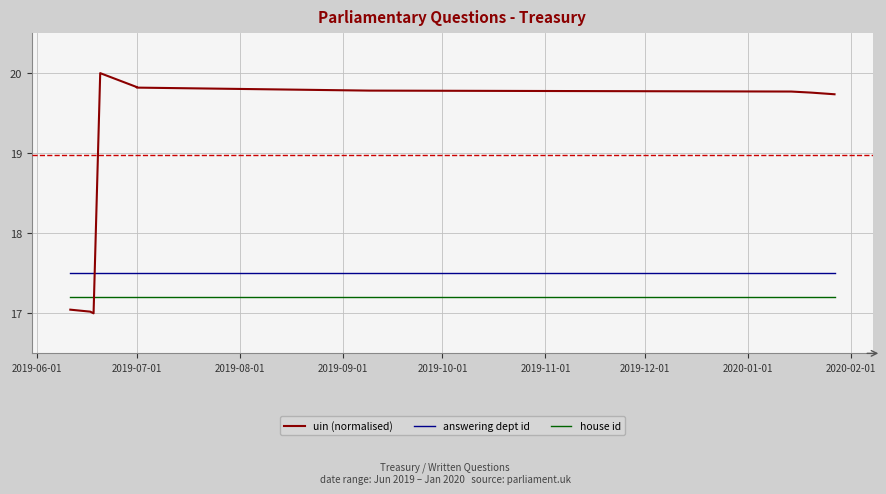

True or false: house id and answering dept id intersect in this chart.

False